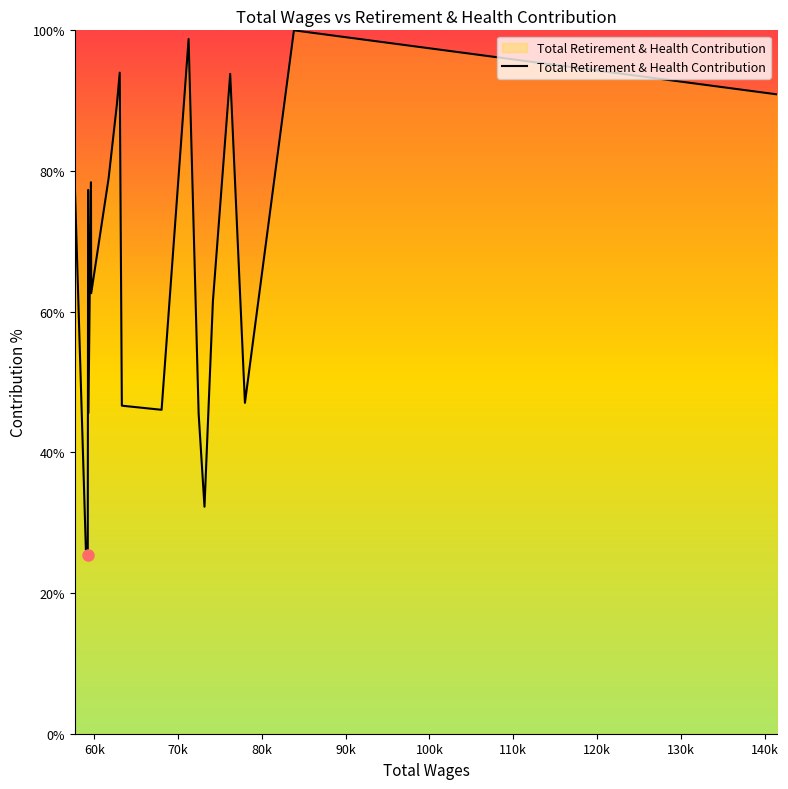

What is the greatest value displayed?

100.0